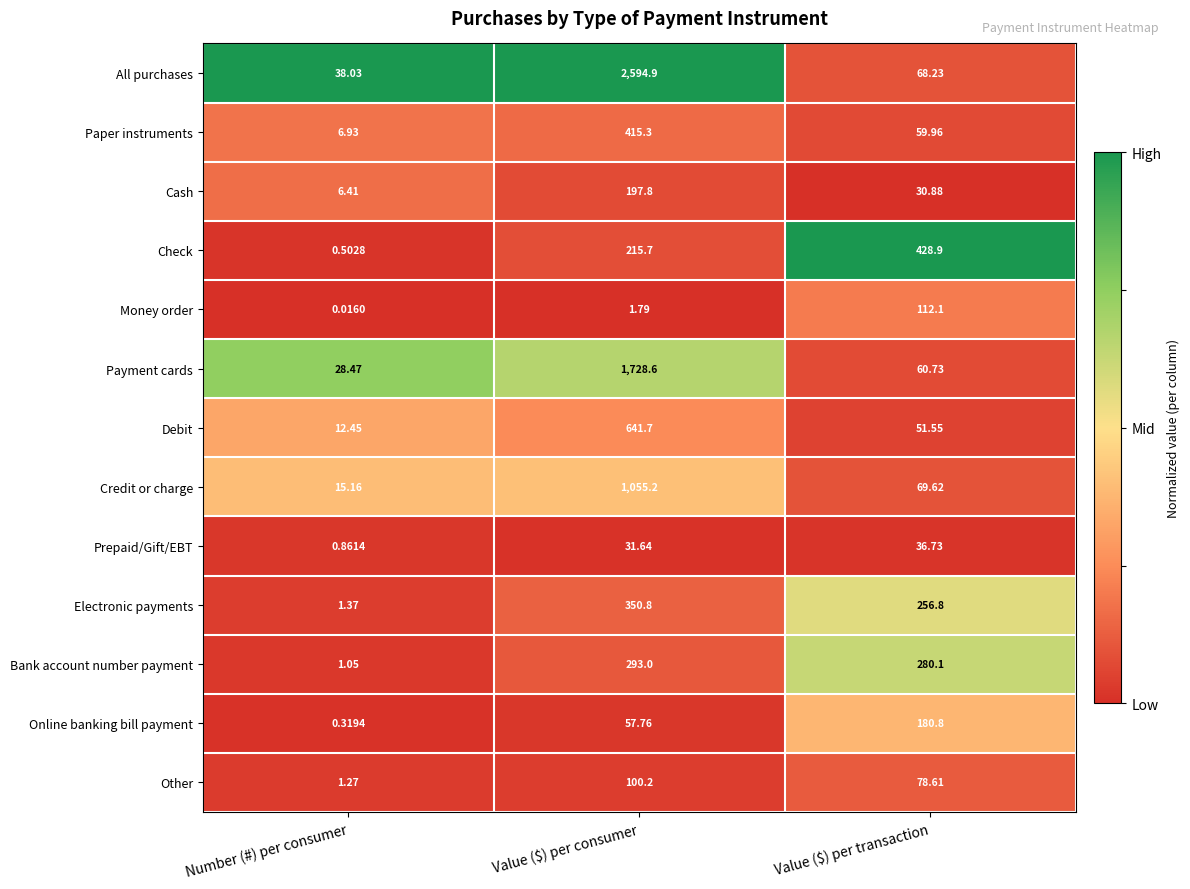

At Value ($) per consumer, list the series in order from smallest to largest.

Money order, Prepaid/Gift/EBT, Online banking bill payment, Other, Cash, Check, Bank account number payment, Electronic payments, Paper instruments, Debit, Credit or charge, Payment cards, All purchases